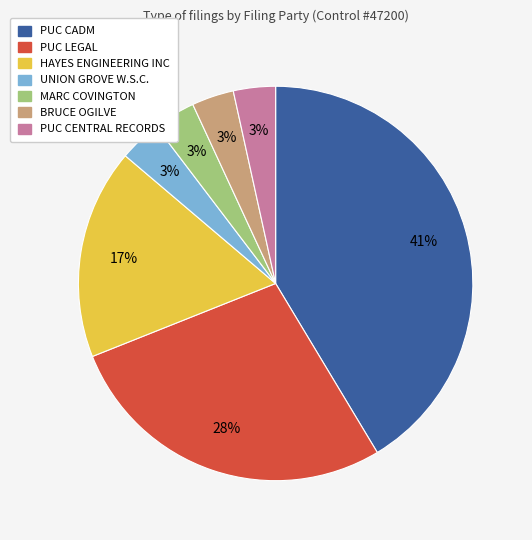

True or false: PUC LEGAL accounts for 28% of the total.

True